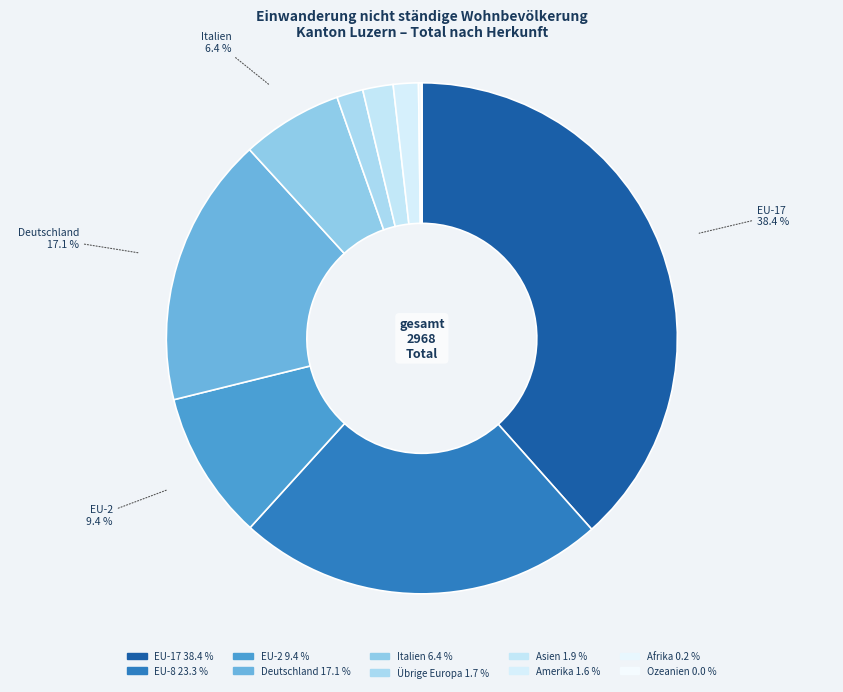

Between Übrige Europa and EU-2, which is larger?

EU-2